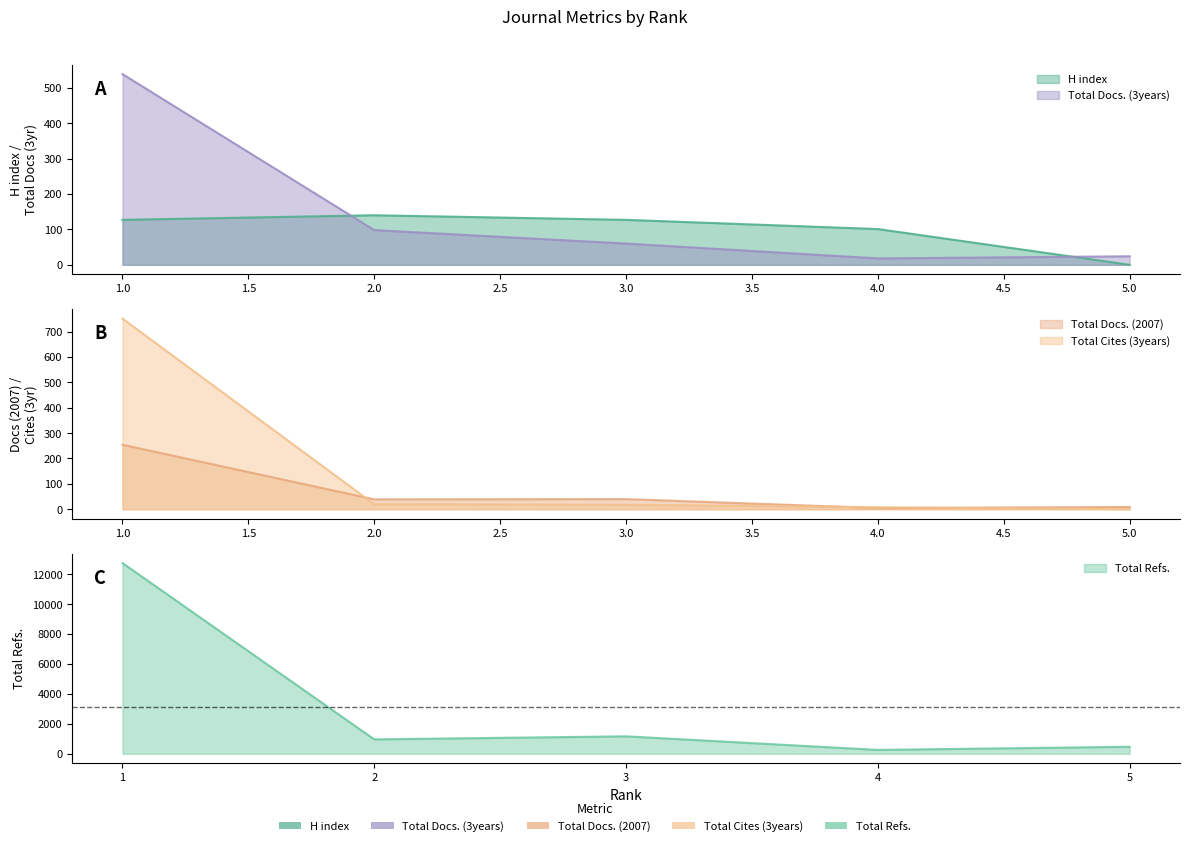

Which series ends up on top after the final intersection of Total Cites (3years) and Total Docs. (3years)?

Total Docs. (3years)